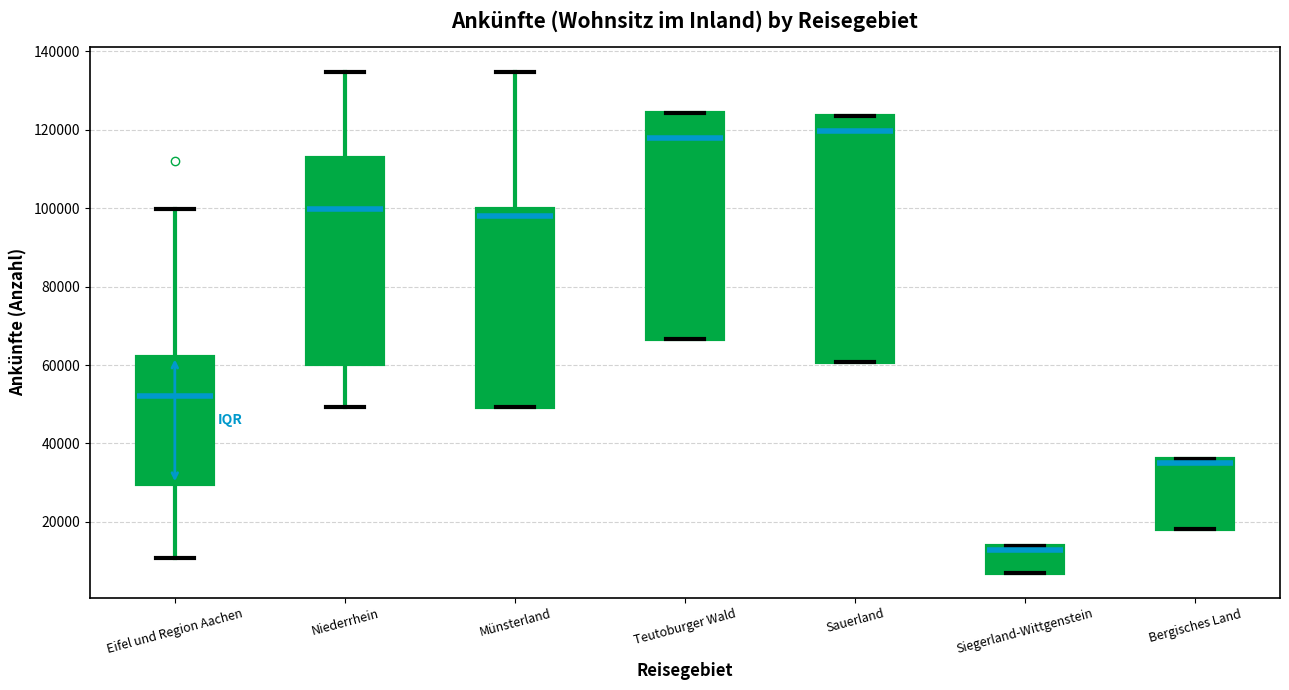

Reading left to right, read every box against the y-axis: the position of its median line, the range the box covers, and the ends of its whiskers. The values are not printed on the chart, so give them approximately, as read against the axis.

Eifel und Region Aachen: median 52000, box 30000 to 62000, whiskers 10000 to 100000
Niederrhein: median 100000, box 60000 to 112000, whiskers 50000 to 134000
Münsterland: median 98000, box 50000 to 100000, whiskers 50000 to 134000
Teutoburger Wald: median 118000, box 66000 to 124000, whiskers 66000 to 124000
Sauerland: median 120000, box 60000 to 124000, whiskers 60000 to 124000
Siegerland-Wittgenstein: median 12000, box 8000 to 14000, whiskers 8000 to 14000
Bergisches Land: median 36000 (just below the box's upper edge), box 18000 to 36000, whiskers 18000 to 36000